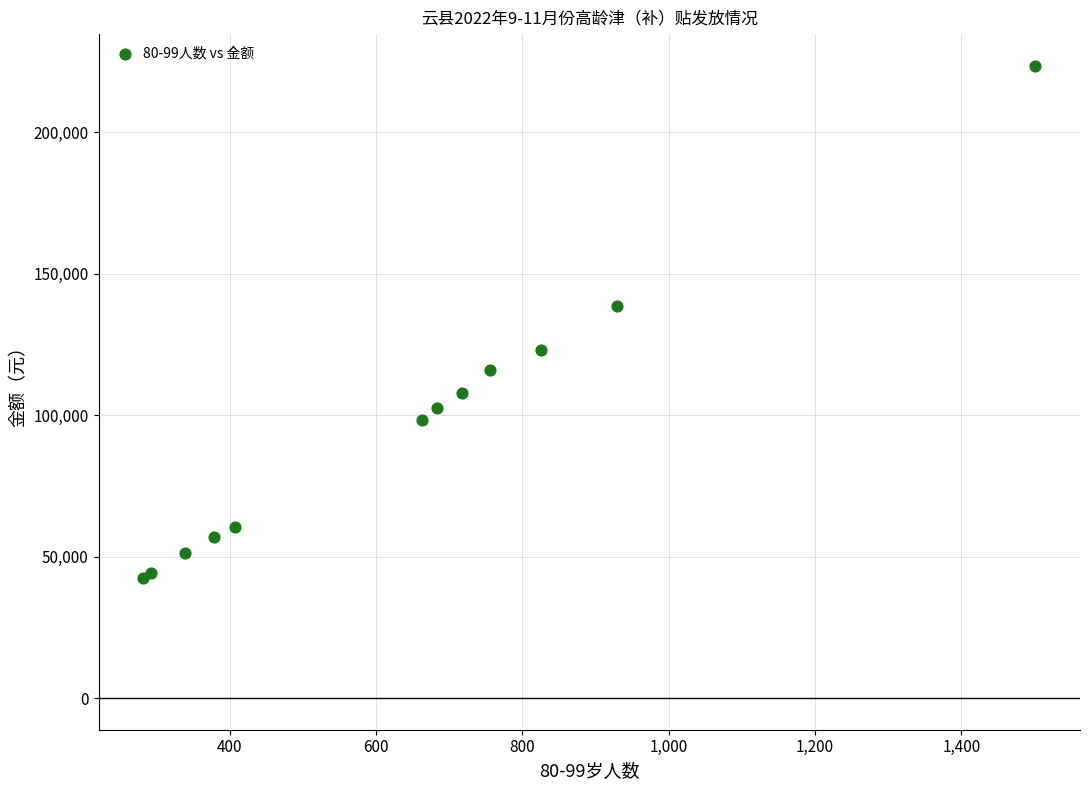

What Y value in the scatter plot is closest to 132875?

138450